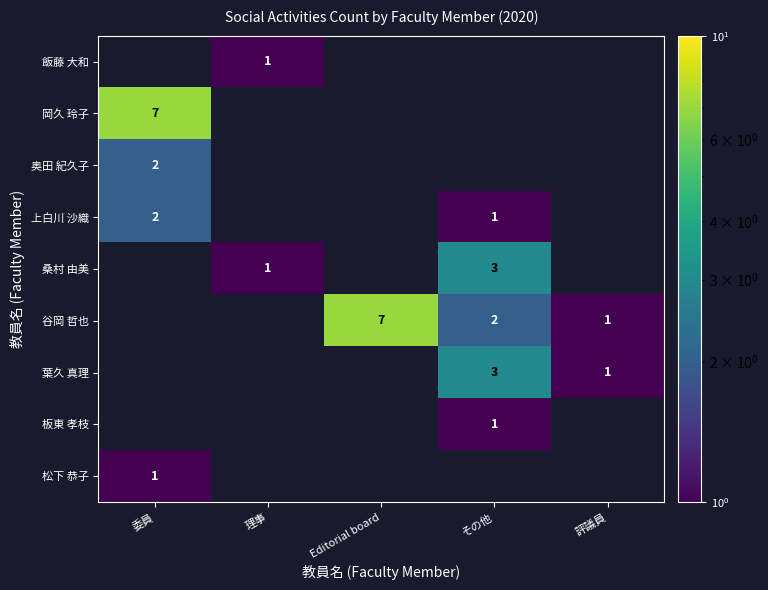

The value of 葉久 真理 at その他 is 5. True or false?

False